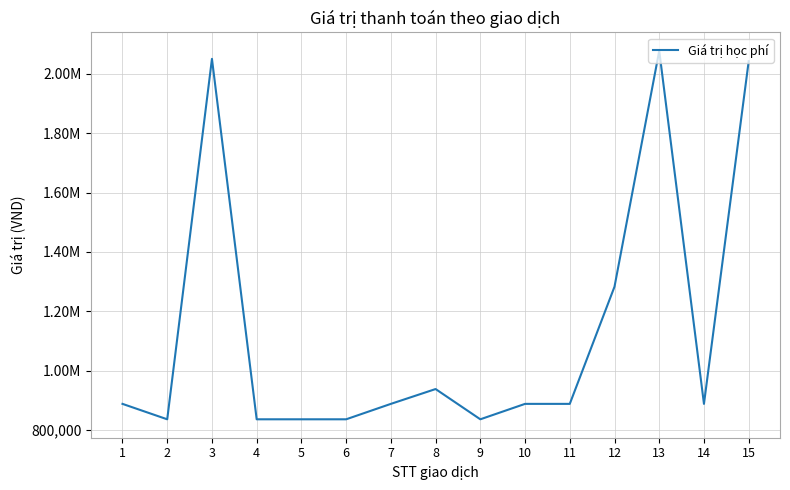

Which label corresponds to the largest value in the chart?

13